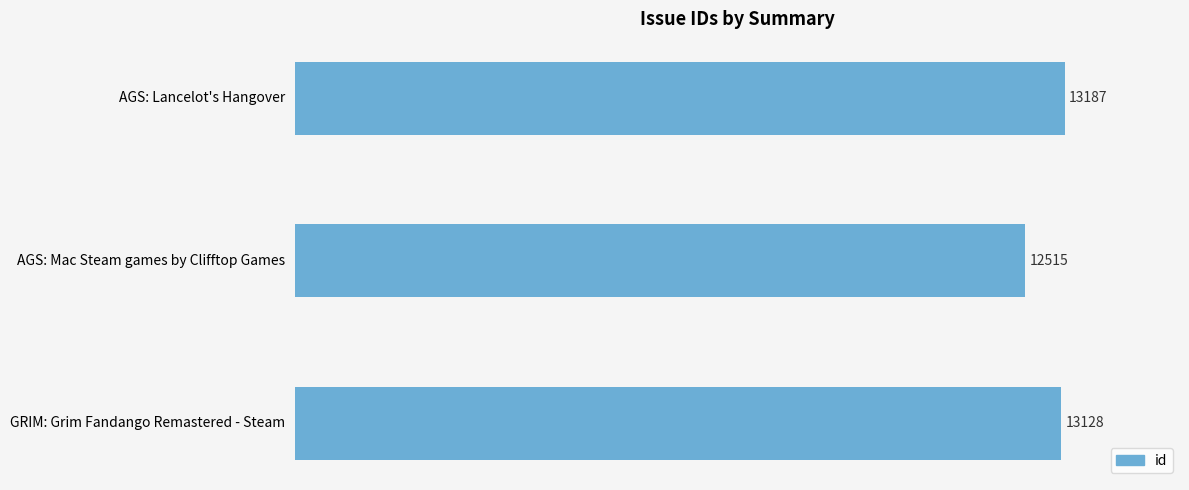

Reading top to bottom, what are all the values shown in this chart?

AGS: Lancelot's Hangover=13187	AGS: Mac Steam games by Clifftop Games=12515	GRIM: Grim Fandango Remastered - Steam=13128